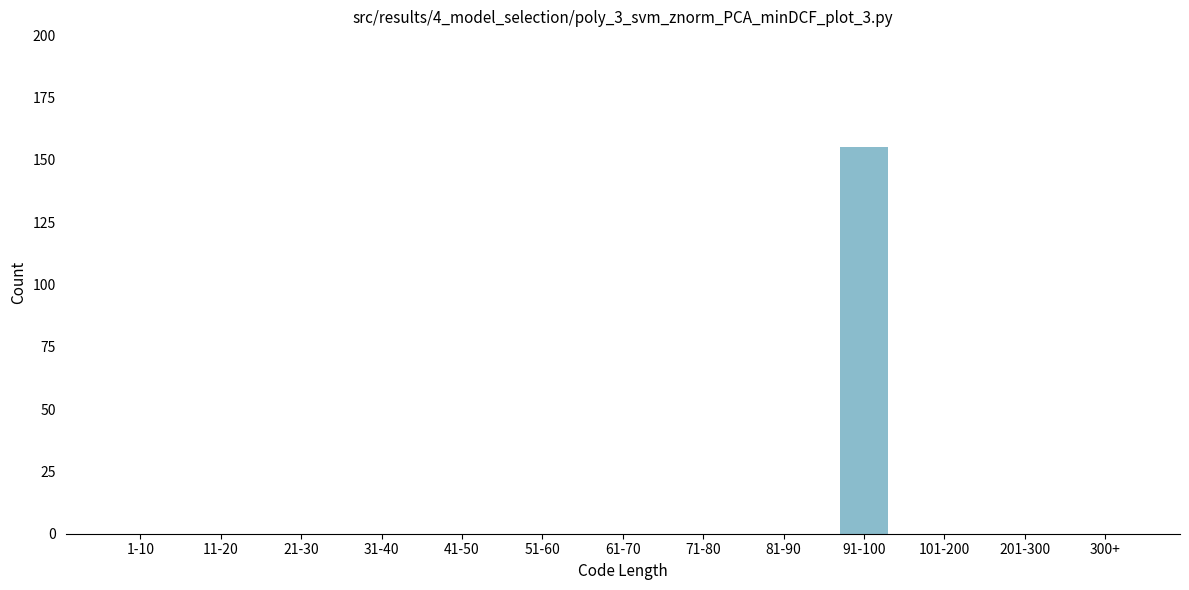

Reading left to right, extract all data points from this chart.

1-10=0	11-20=0	21-30=0	31-40=0	41-50=0	51-60=0	61-70=0	71-80=0	81-90=0	91-100=155	101-200=0	201-300=0	300+=0